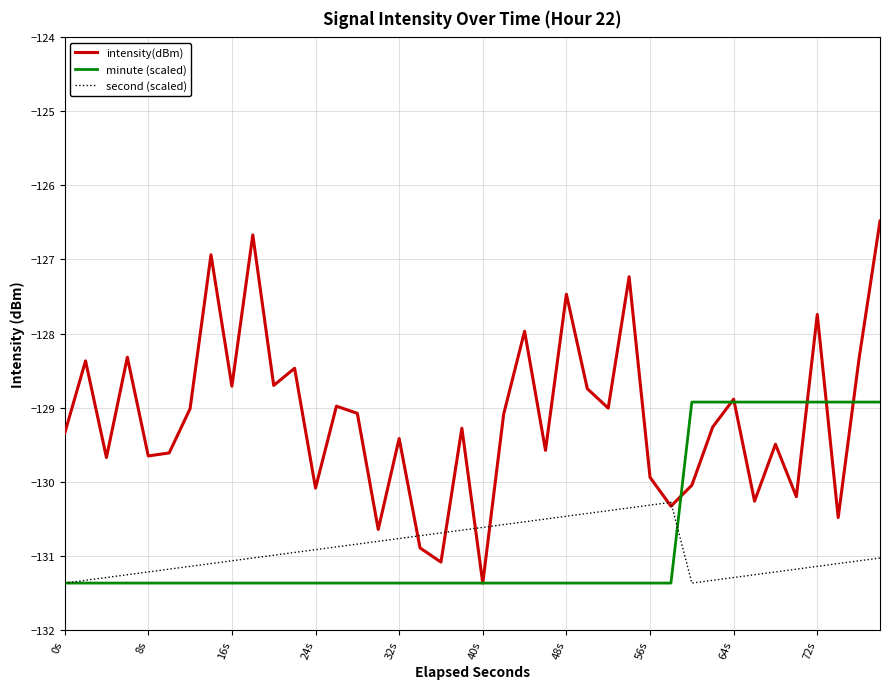

What is the minimum value shown in the chart?

-131.4